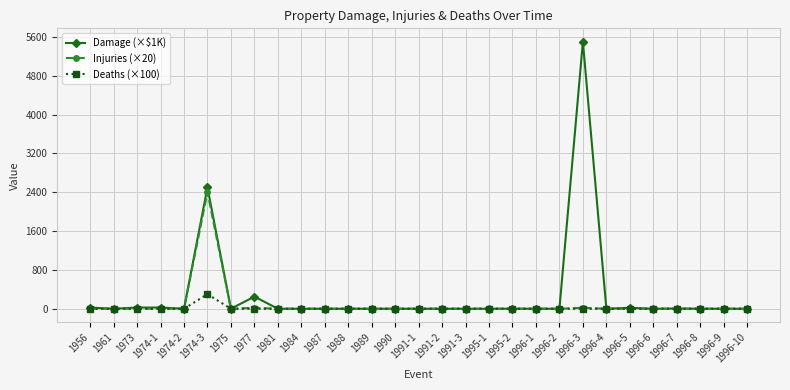

Between 1974-3 and 1991-3, which series saw the biggest shift?

Damage (×$1K)